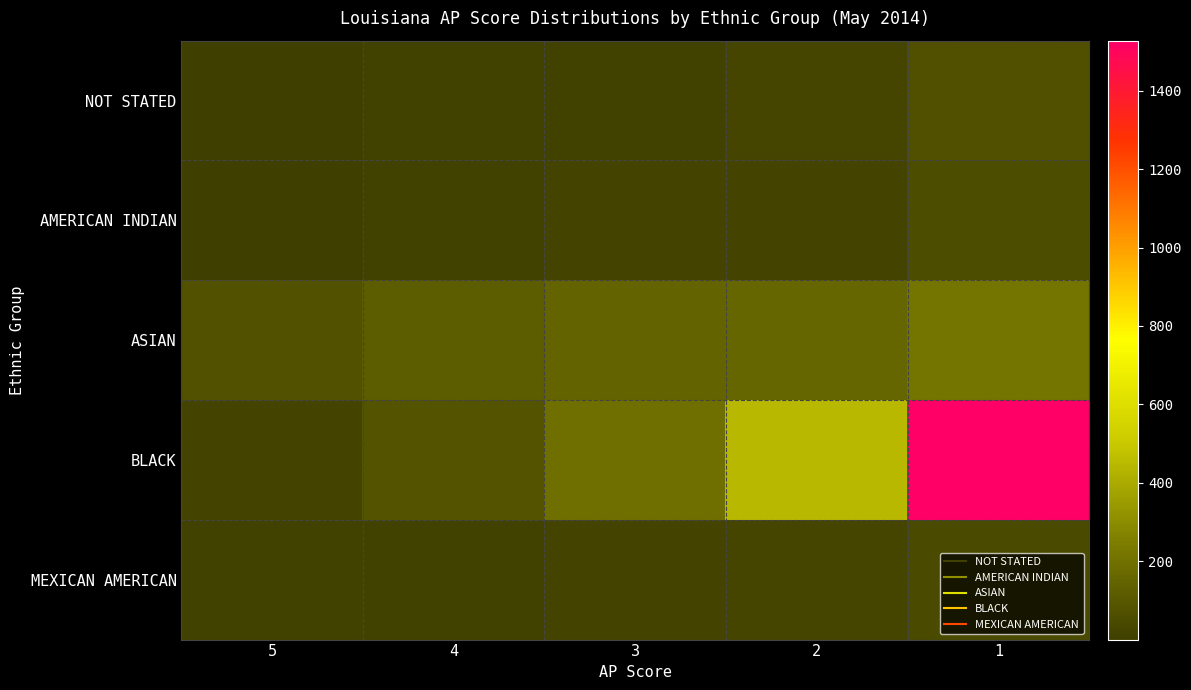

Between 3 and 2, which series saw the biggest shift?

BLACK